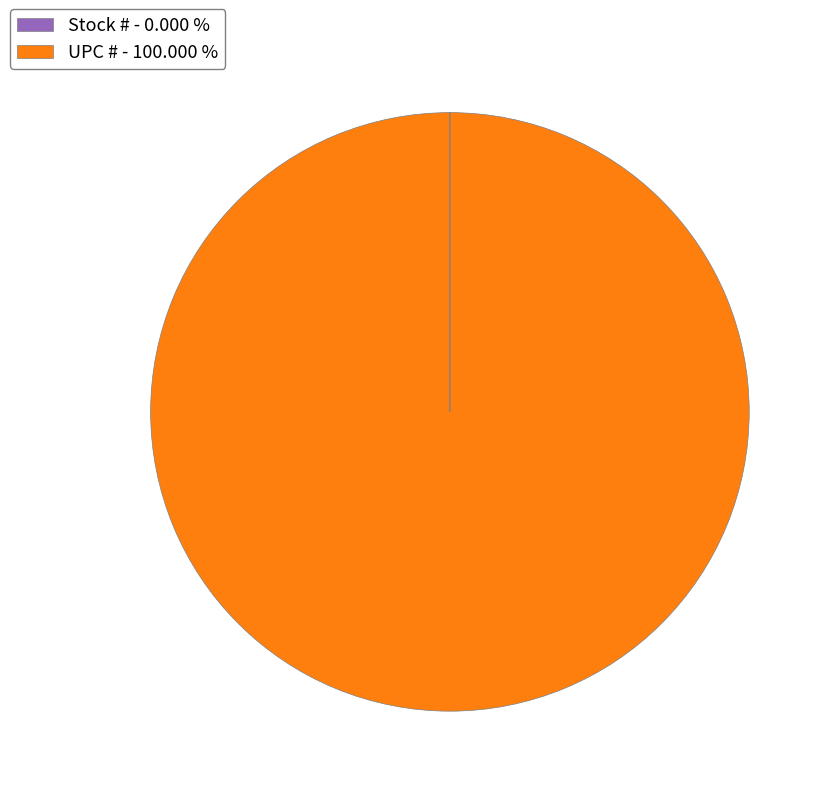

Does any single category account for the majority?

Yes